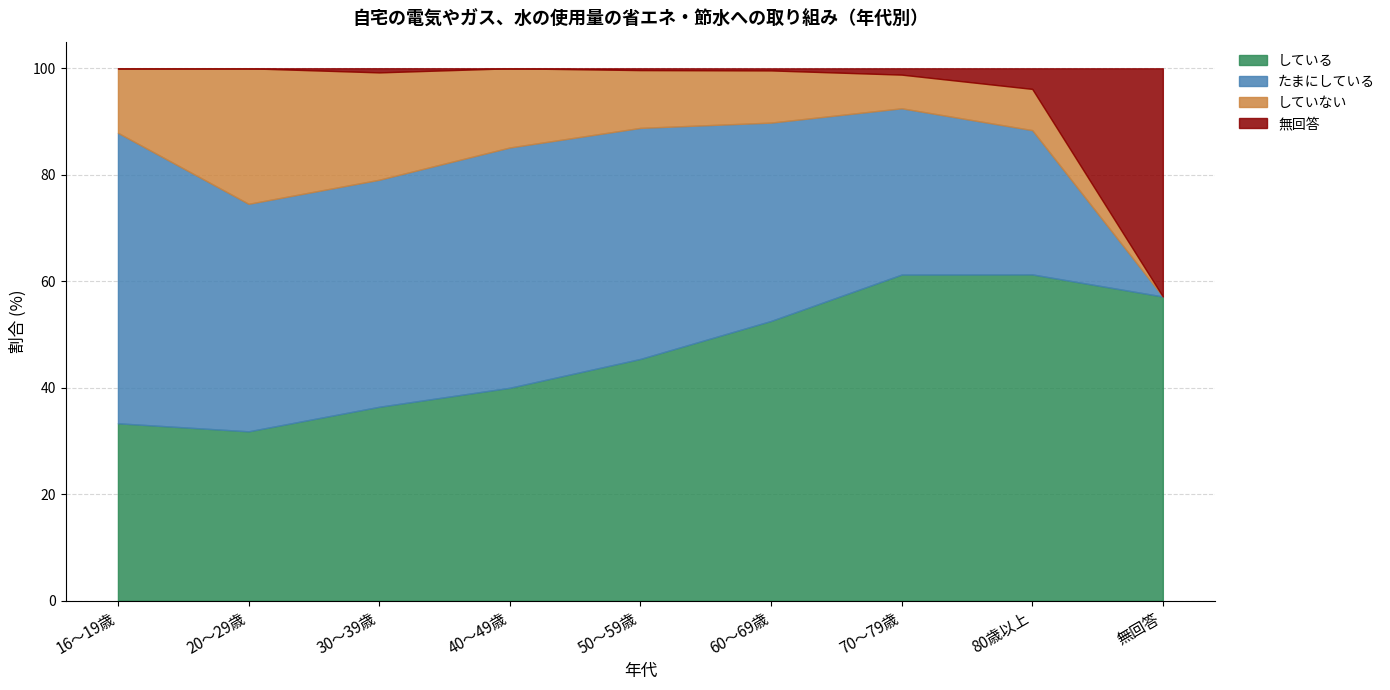

What is the approximate value of している at 70～79歳?

61.3